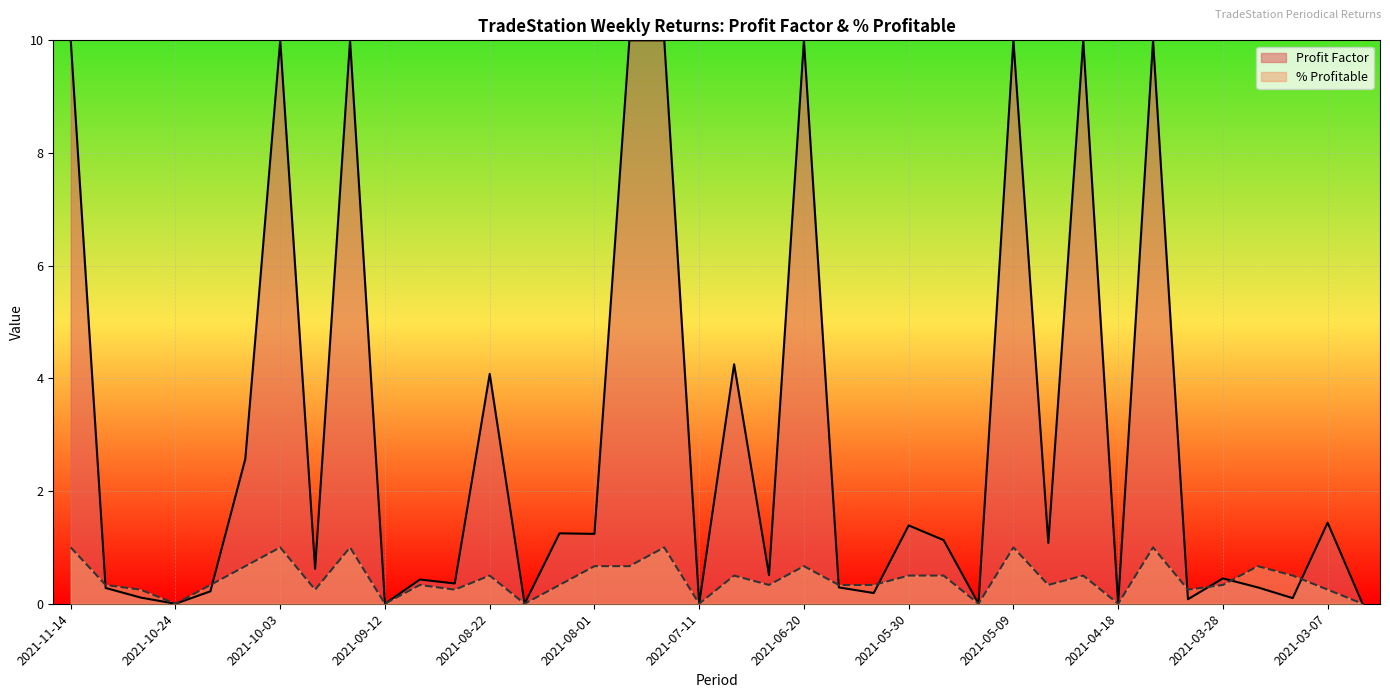

Read the value at 2021-10-03.

1.0